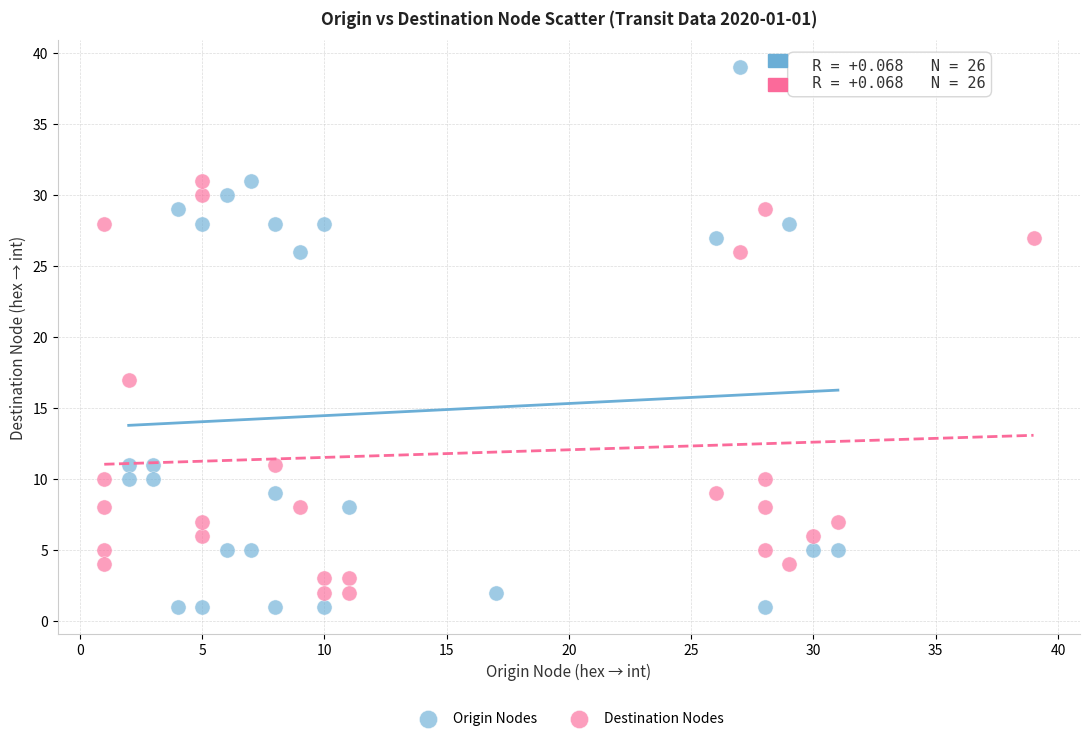

Which series reaches the maximum Y coordinate?

Origin Nodes